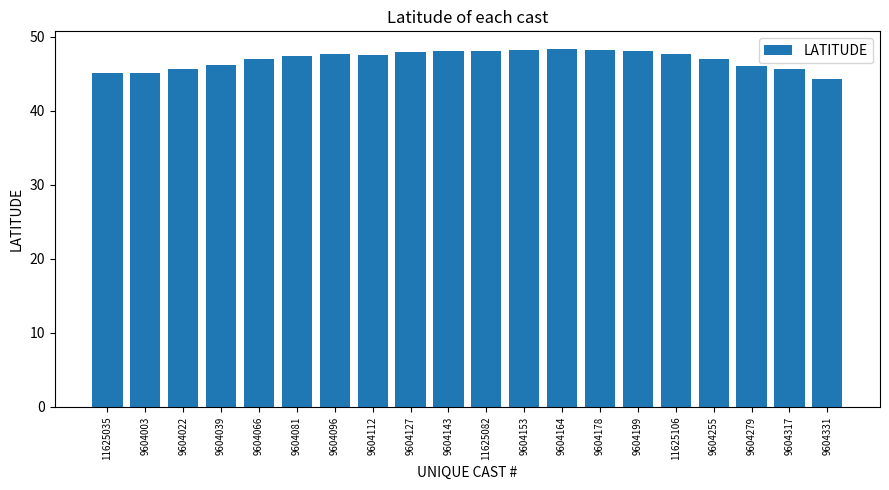

What is the difference between the maximum and minimum values?

4.0